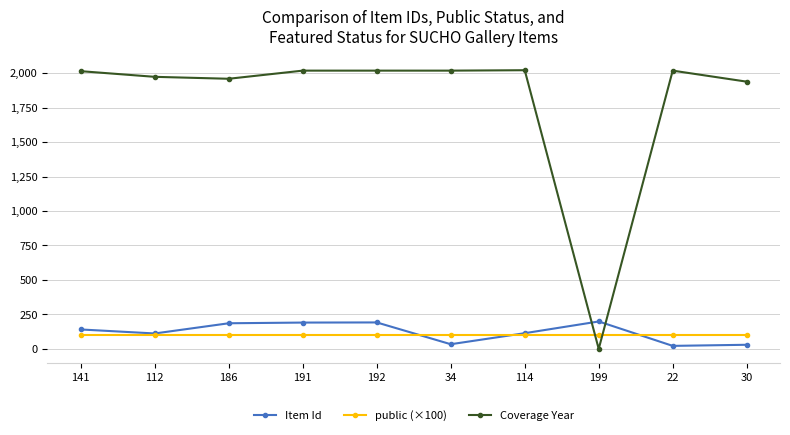

What position from the left is 186?

3